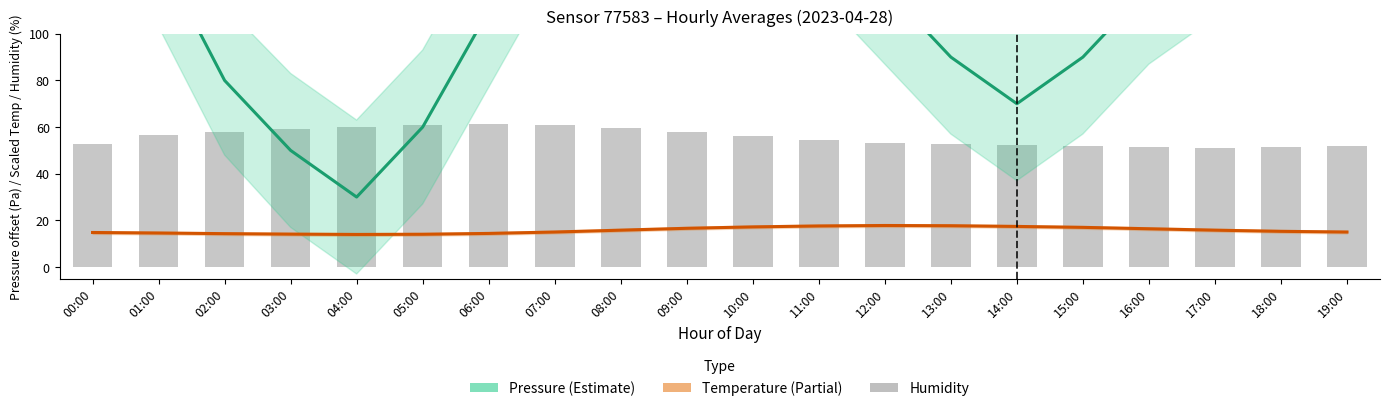

How many data points does each series have?

20